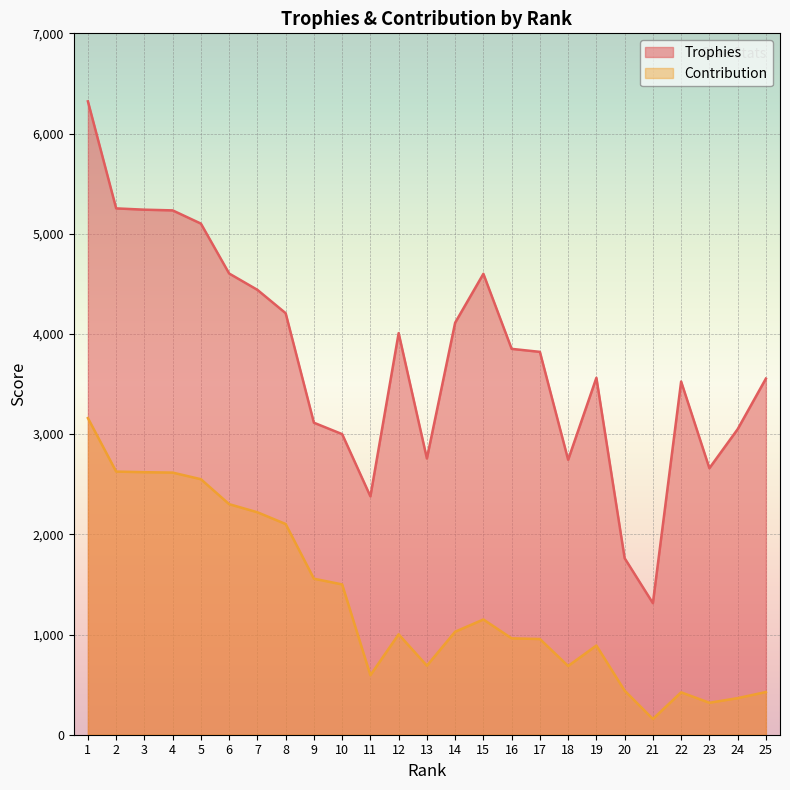

What is the minimum value shown in the chart?

157